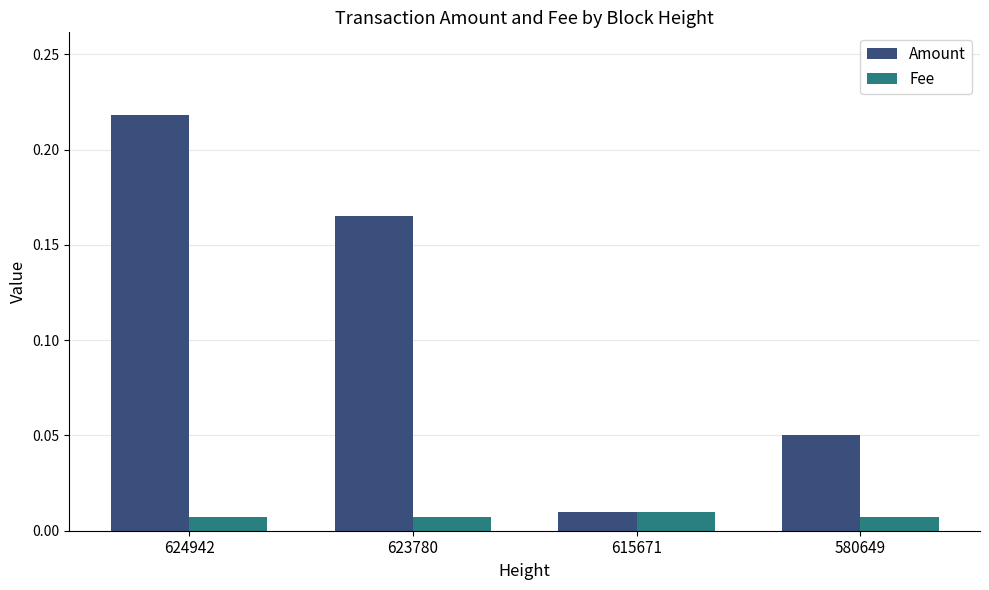

Which label corresponds to the largest value in the chart?

624942